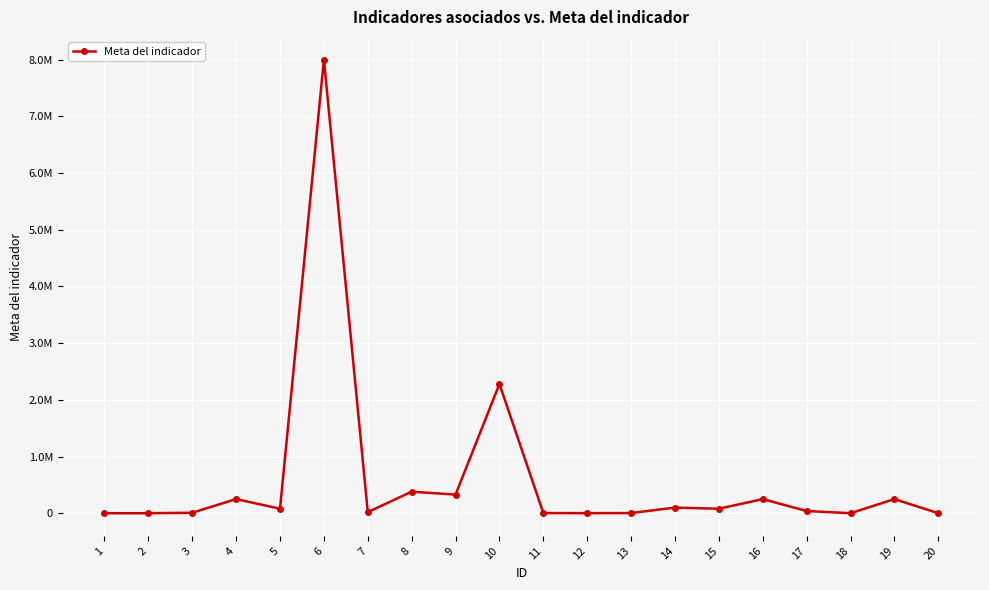

What is the average value?

604160